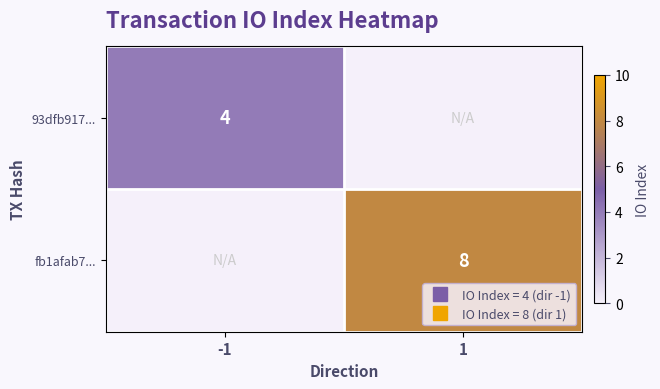

What is the maximum value shown in the chart?

8